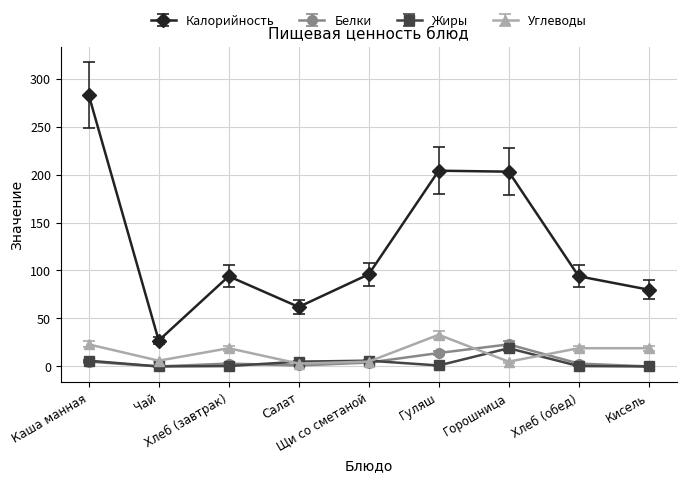

True or false: Углеводы and Калорийность cross at least once.

False